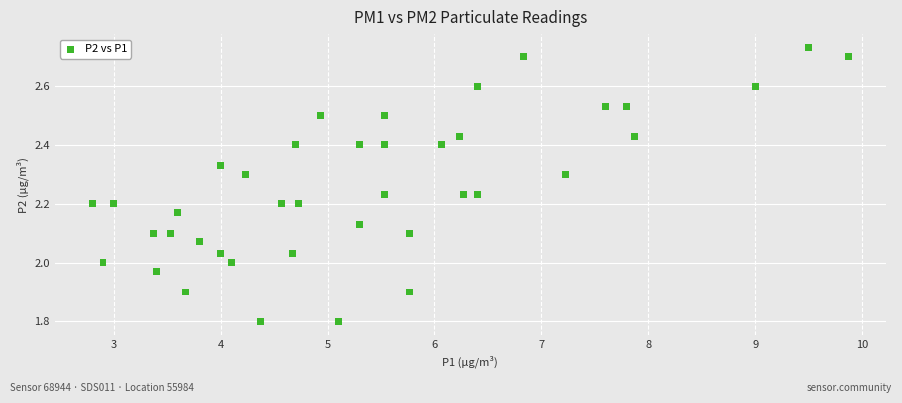

What is the range of Y values (max minus min)?

0.9